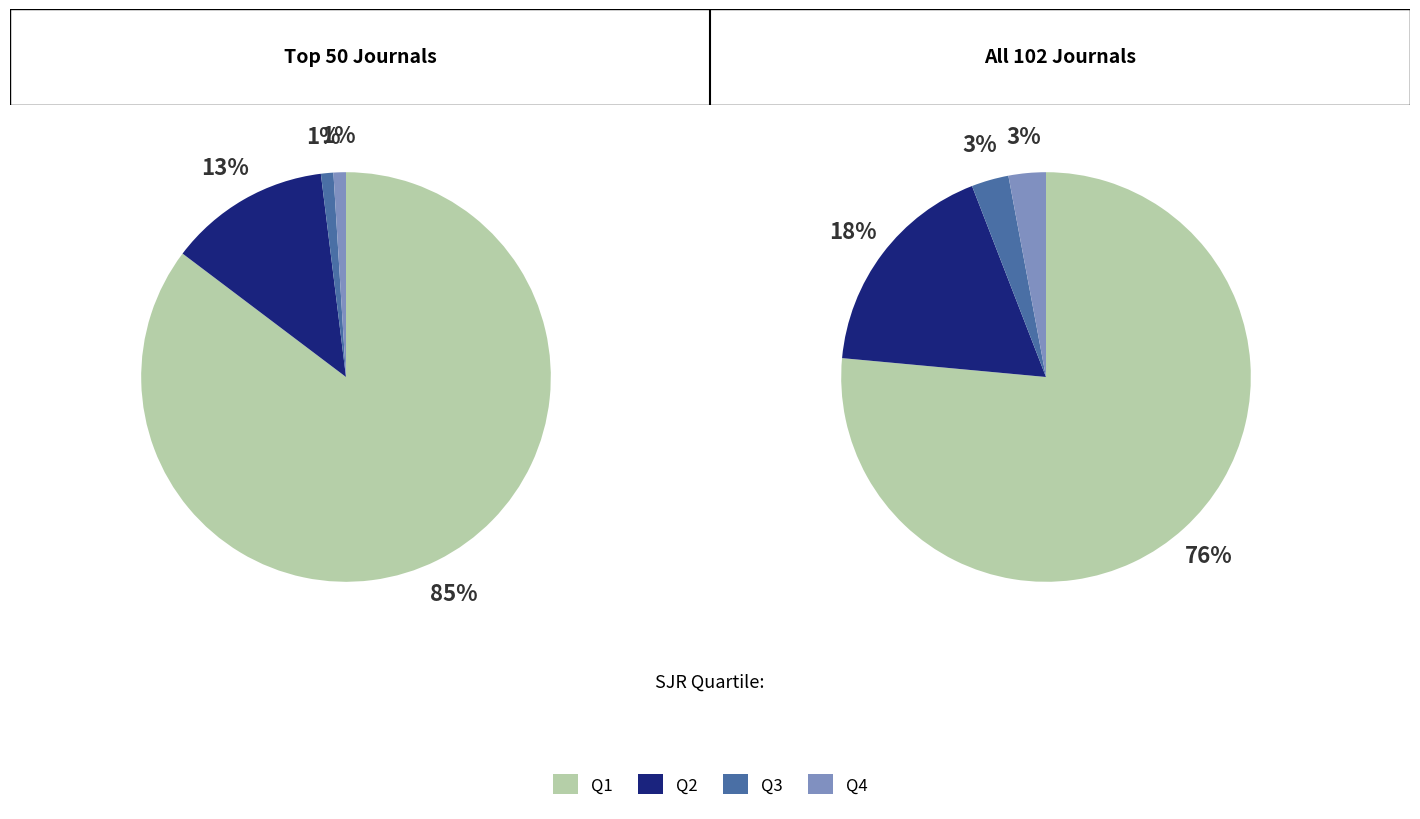

How many segments does this pie chart have?

4